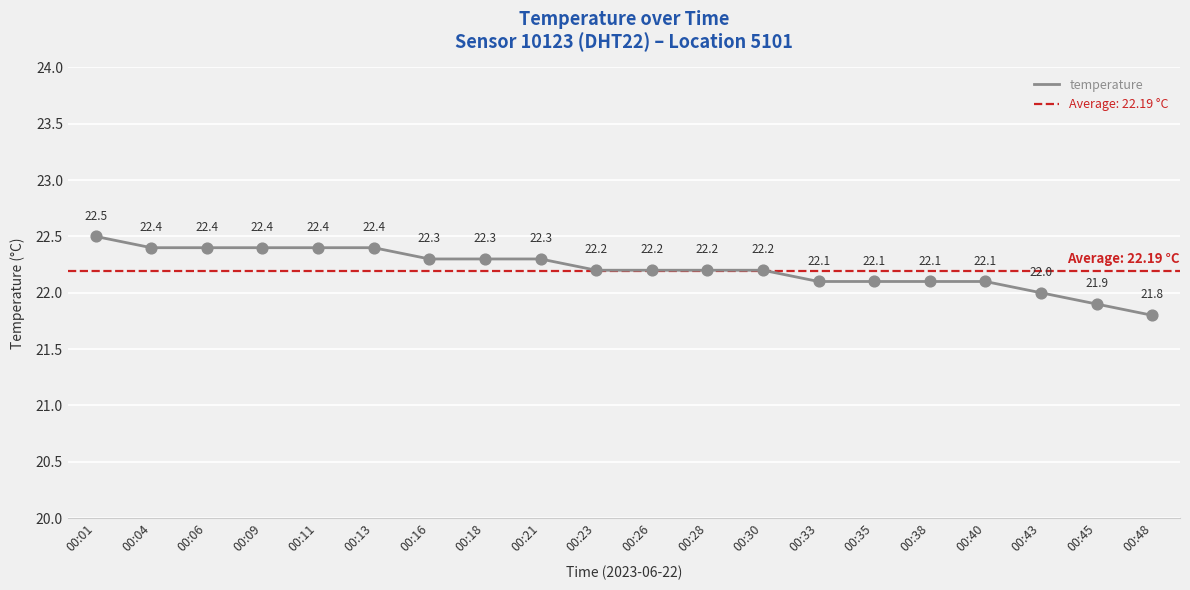

What is the change in value from 00:04 to 00:43?

-0.4